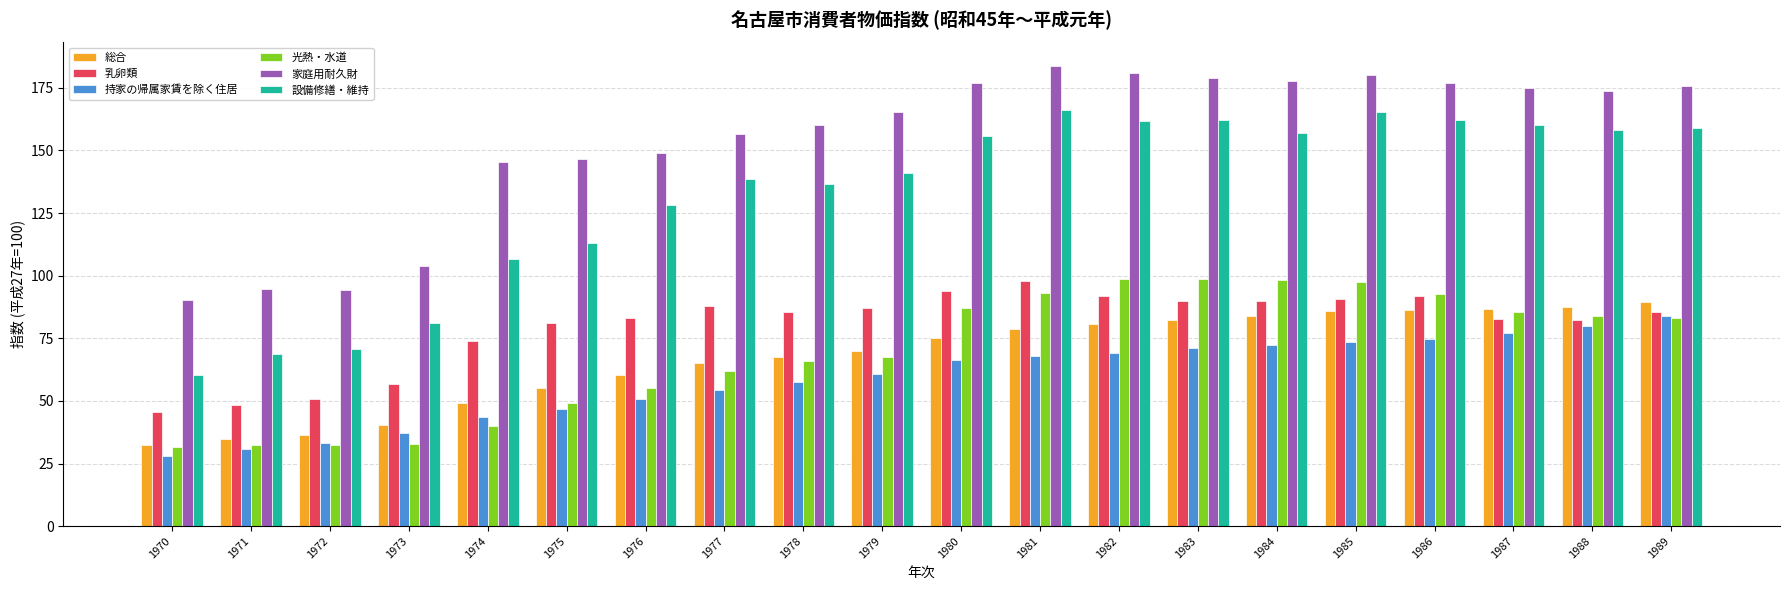

At which label does 家庭用耐久財 reach its minimum?

1970